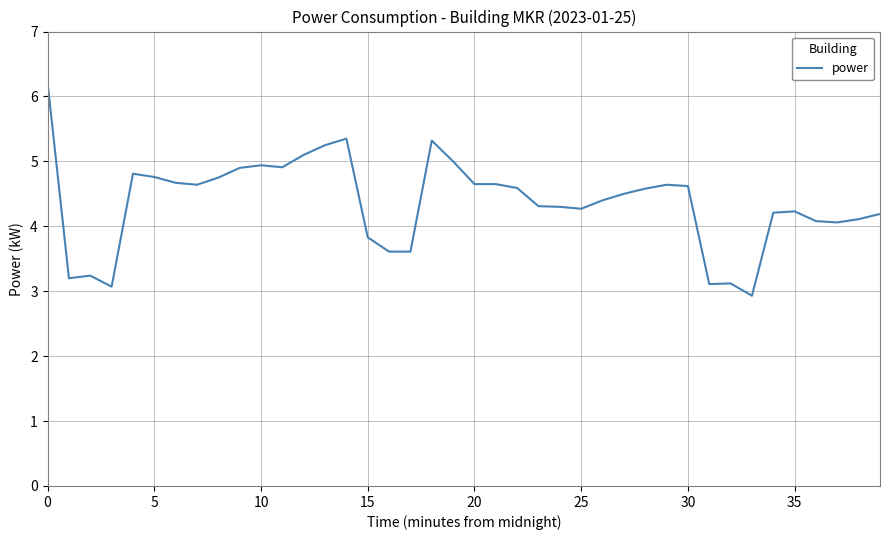

What is the difference between the maximum and minimum values?

3.3